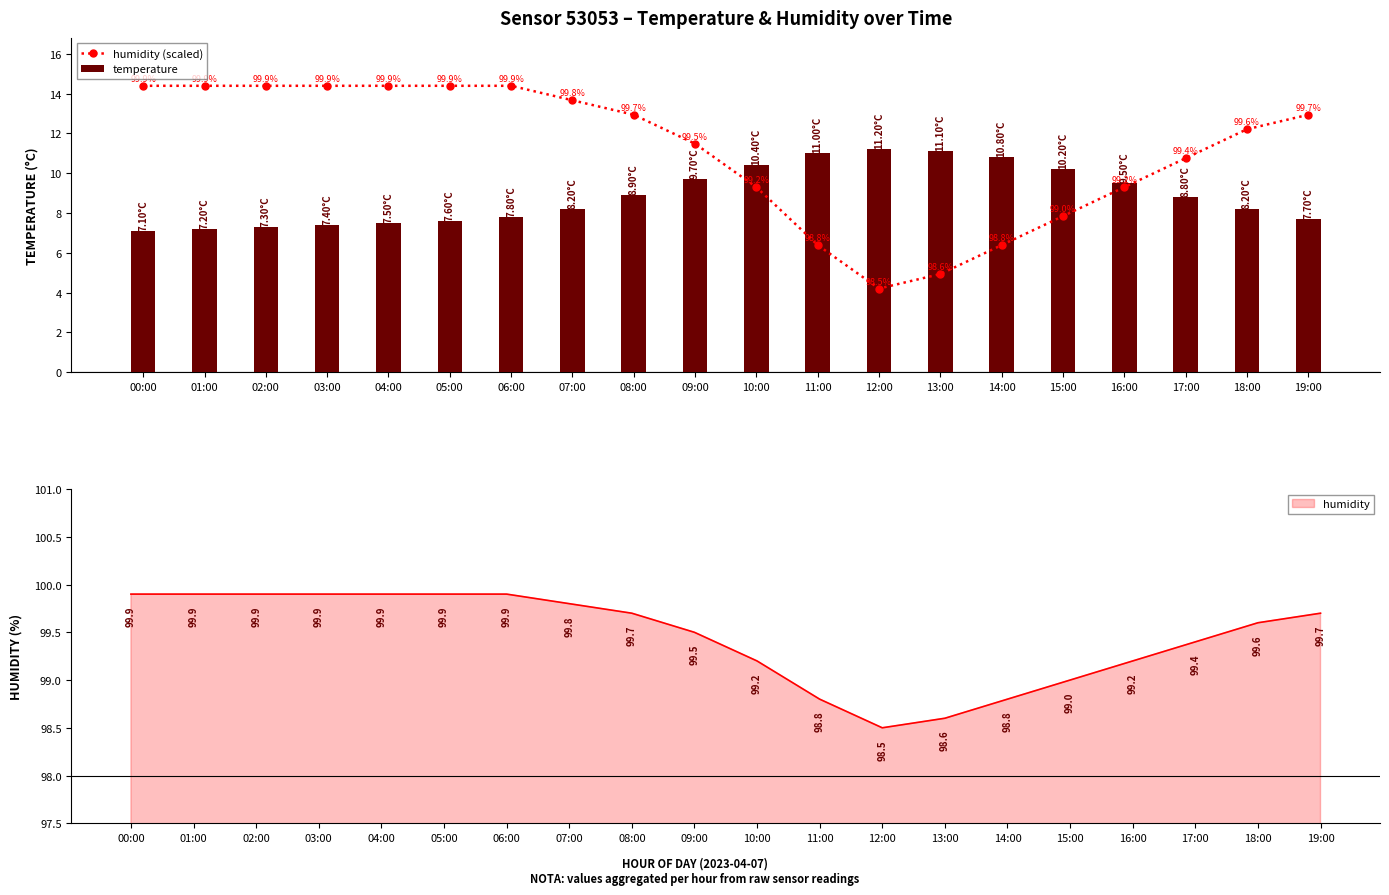

What is the total value across all series at 10:00?

19.7